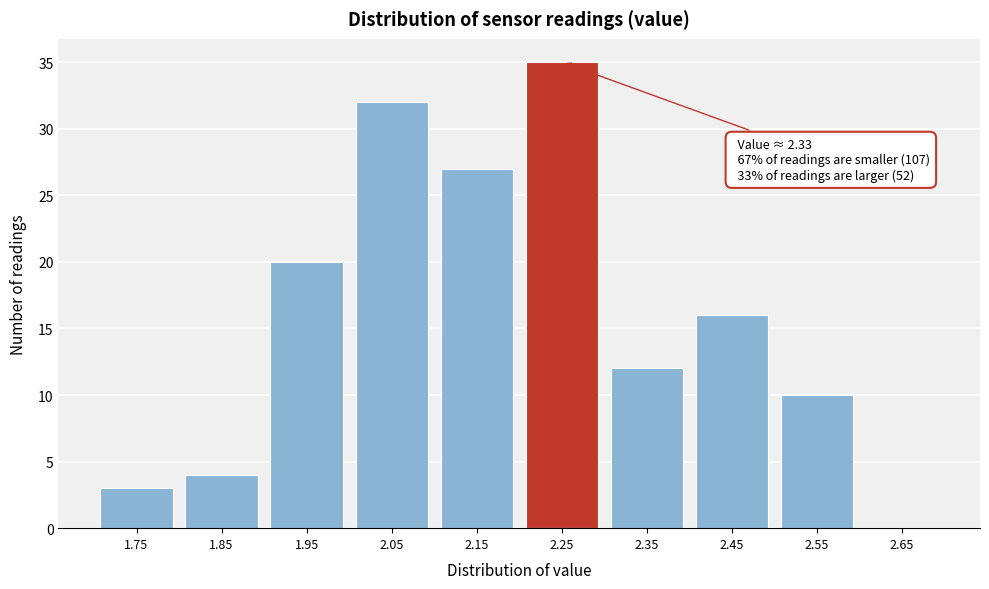

Reading right to left, transcribe all the data shown in this chart.

2.65=0	2.55=10	2.45=16	2.35=12	2.25=35	2.15=27	2.05=32	1.95=20	1.85=4	1.75=3